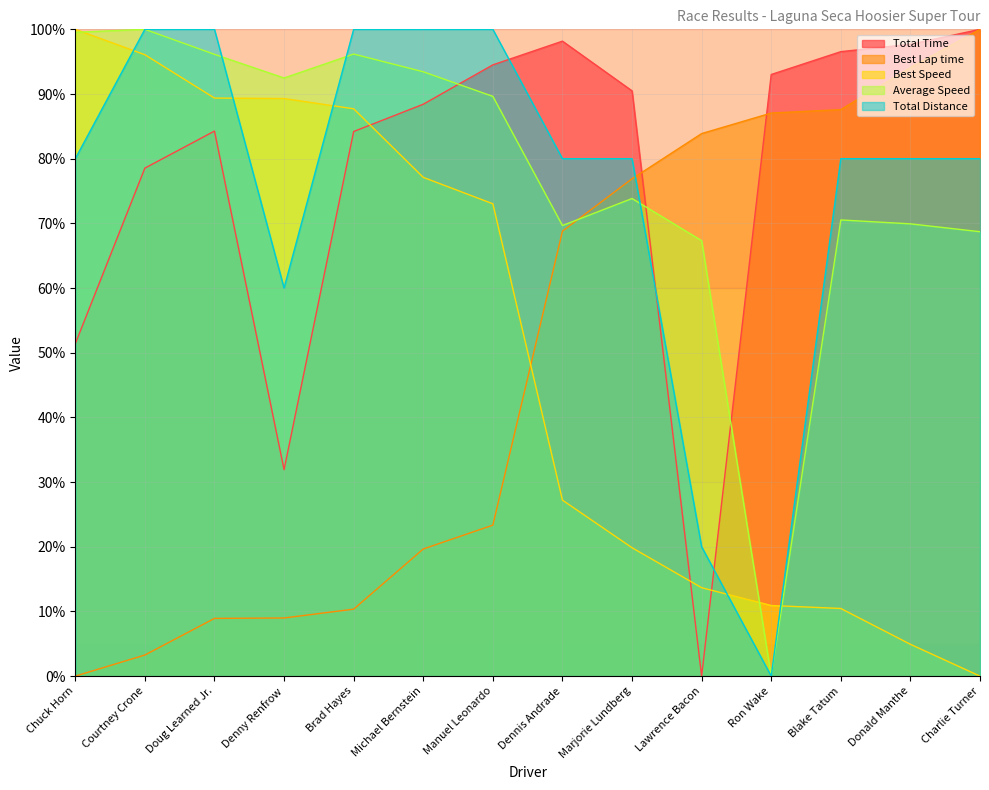

At which category is the sum across all series the highest?

Manuel Leonardo